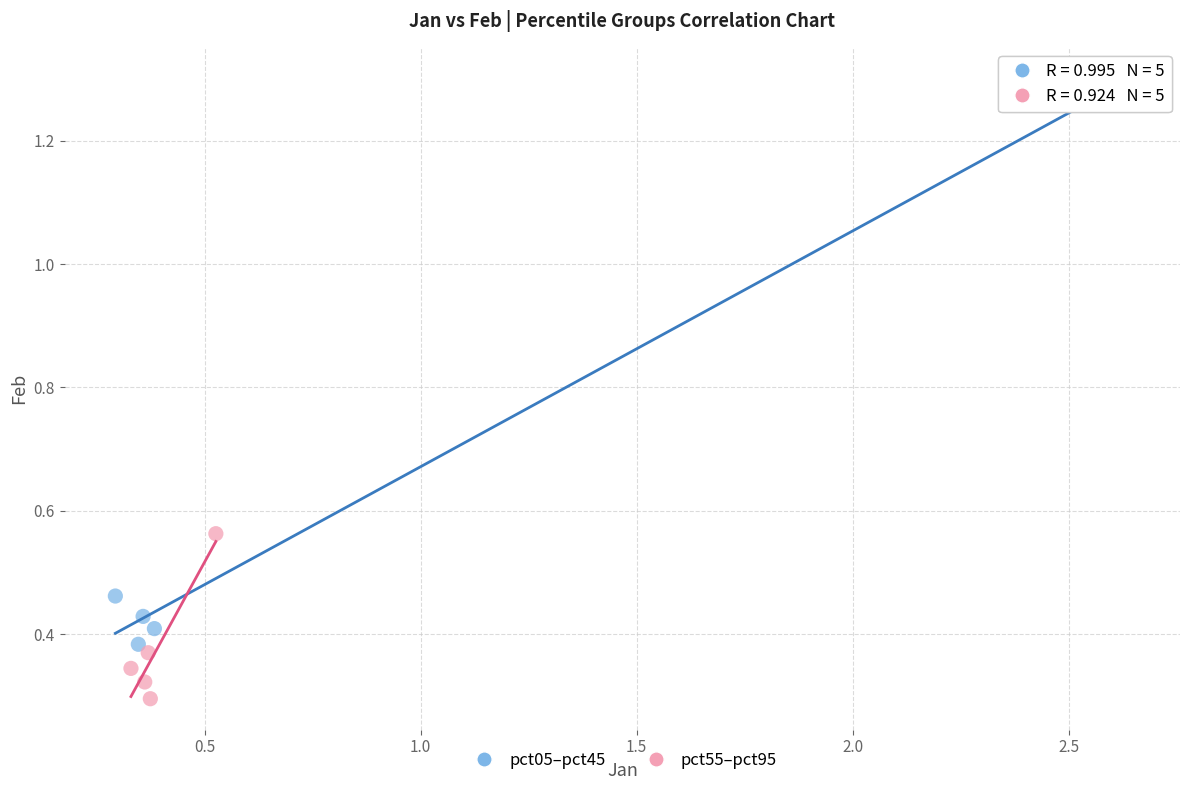

Which series has the widest spread of Y values?

pct05–pct45